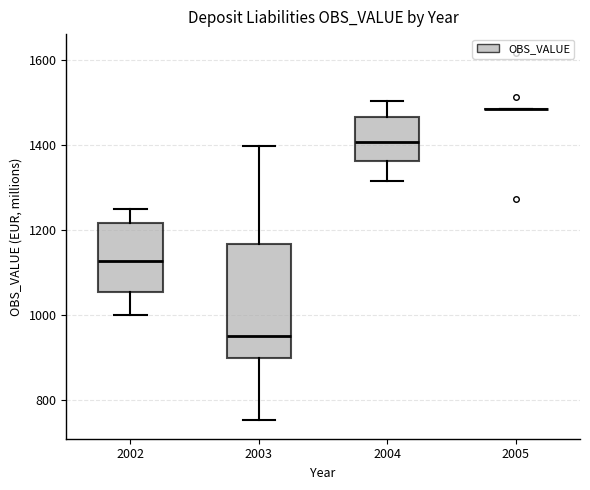

Comparing the boxes themselves (not the whiskers), which one is the tallest?

2003